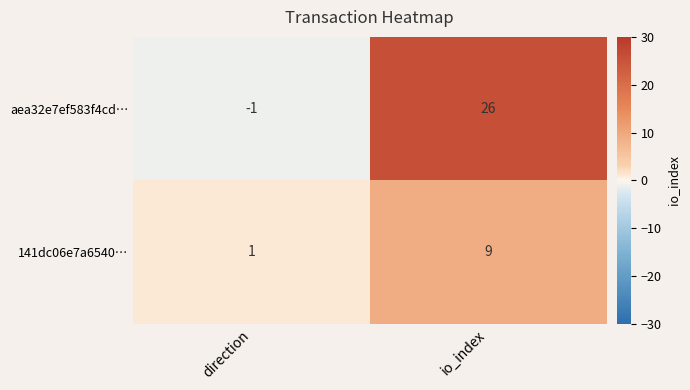

Which series changed the most between direction and io_index?

aea32e7ef583f4cd…